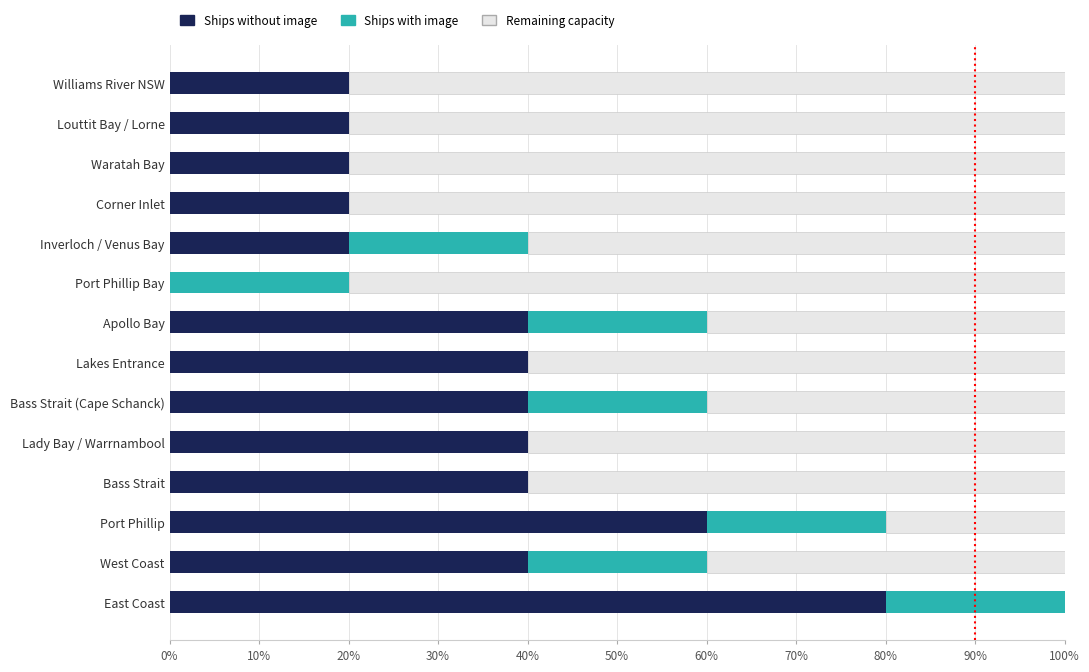

What is the total value across all series at Apollo Bay?

100